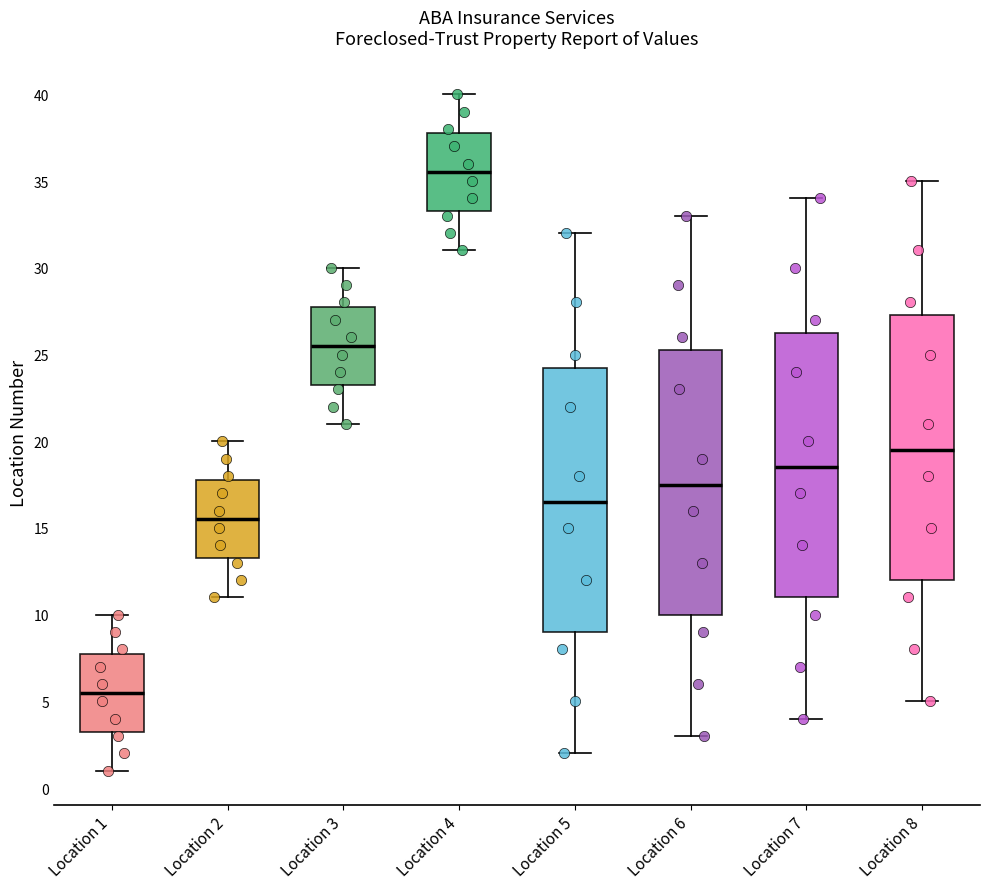

Reading left to right, transcribe this box plot: for each box, give where its median line is, the range the box spans, and where its two whiskers end, as read against the y-axis. The values are not printed on the chart, so give them approximately, as read against the axis.

Location 1: median 5.5, box 3.5 to 8.0, whiskers 1.0 to 10.0
Location 2: median 15.5, box 13.5 to 18.0, whiskers 11.0 to 20.0
Location 3: median 25.5, box 23.5 to 28.0, whiskers 21.0 to 30.0
Location 4: median 35.5, box 33.5 to 38.0, whiskers 31.0 to 40.0
Location 5: median 16.5, box 9.0 to 24.5, whiskers 2.0 to 32.0
Location 6: median 17.5, box 10.0 to 25.5, whiskers 3.0 to 33.0
Location 7: median 18.5, box 11.0 to 26.5, whiskers 4.0 to 34.0
Location 8: median 19.5, box 12.0 to 27.5, whiskers 5.0 to 35.0